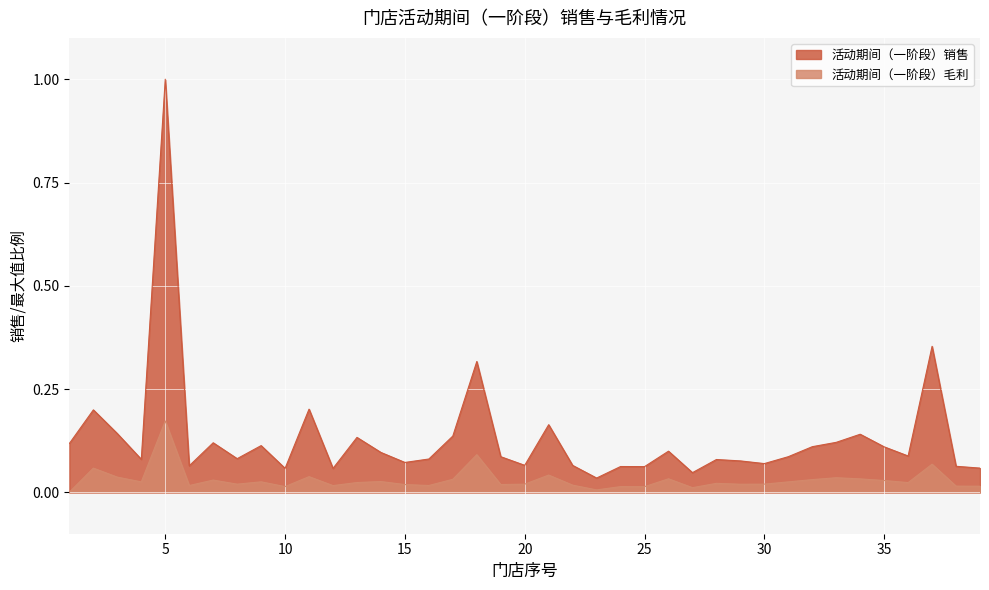

List the series in order of their peak value, highest first.

活动期间（一阶段）销售, 活动期间（一阶段）毛利